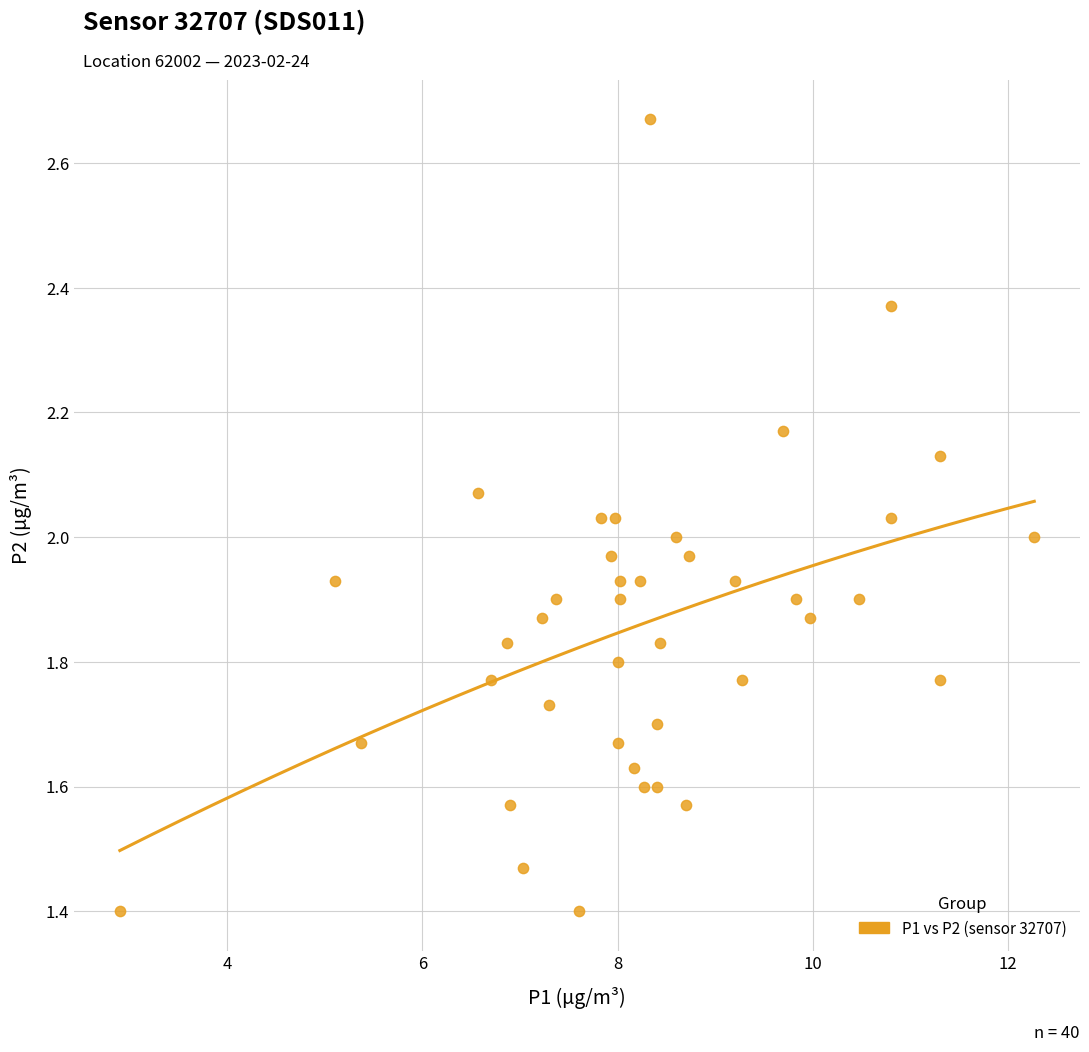

What is the range of X values (max minus min)?

9.4